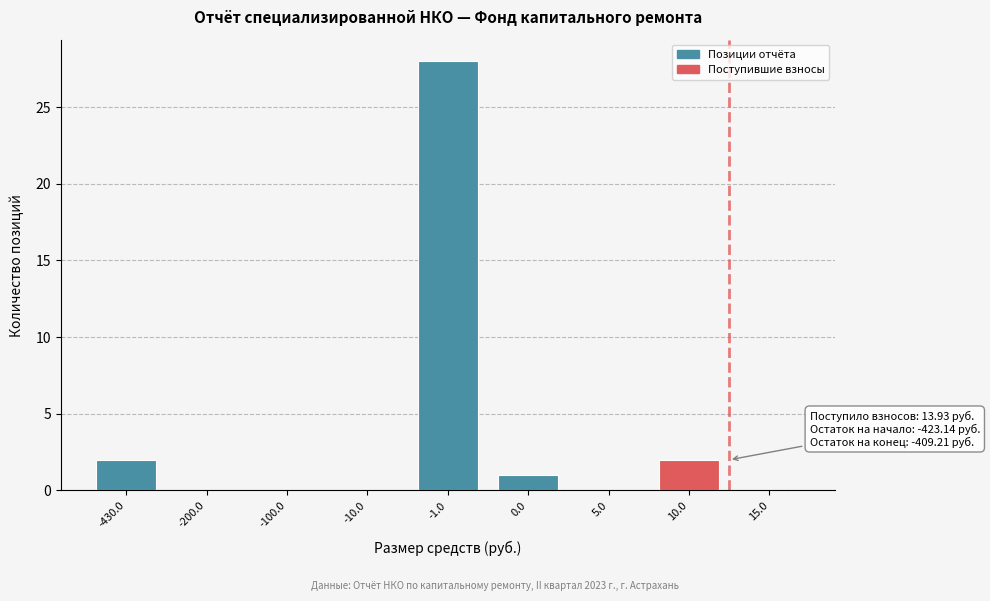

Reading right to left, what are all the values shown in this chart?

15.0=0	10.0=2	5.0=0	0.0=1	-1.0=28	-10.0=0	-100.0=0	-200.0=0	-430.0=2